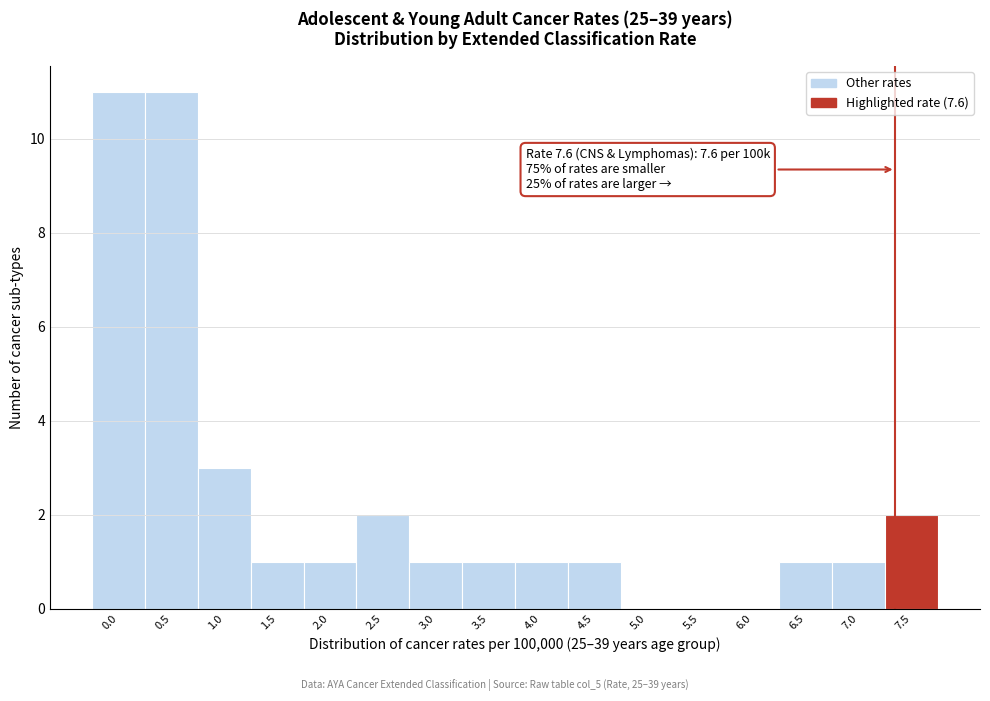

Reading left to right, extract all data points from this chart.

0.0=11	0.5=11	1.0=3	1.5=1	2.0=1	2.5=2	3.0=1	3.5=1	4.0=1	4.5=1	5.0=0	5.5=0	6.0=0	6.5=1	7.0=1	7.5=2